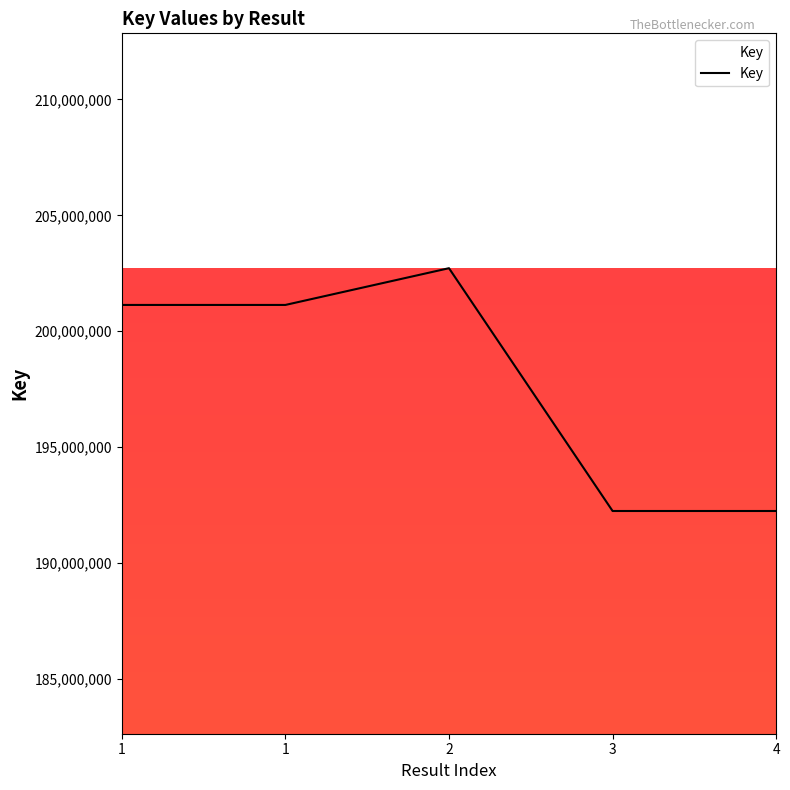

Count the number of data series in this chart.

1